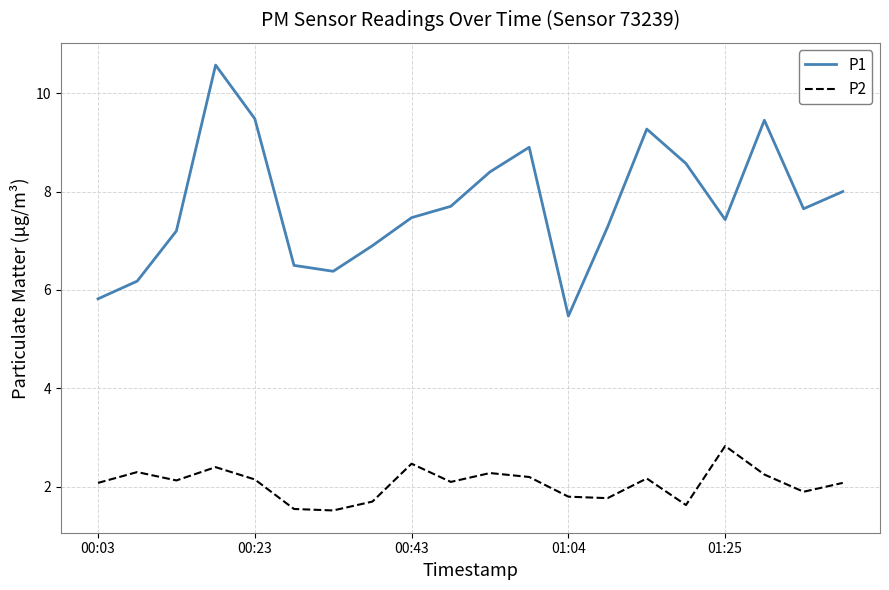

Which series has the largest total across all categories?

P1